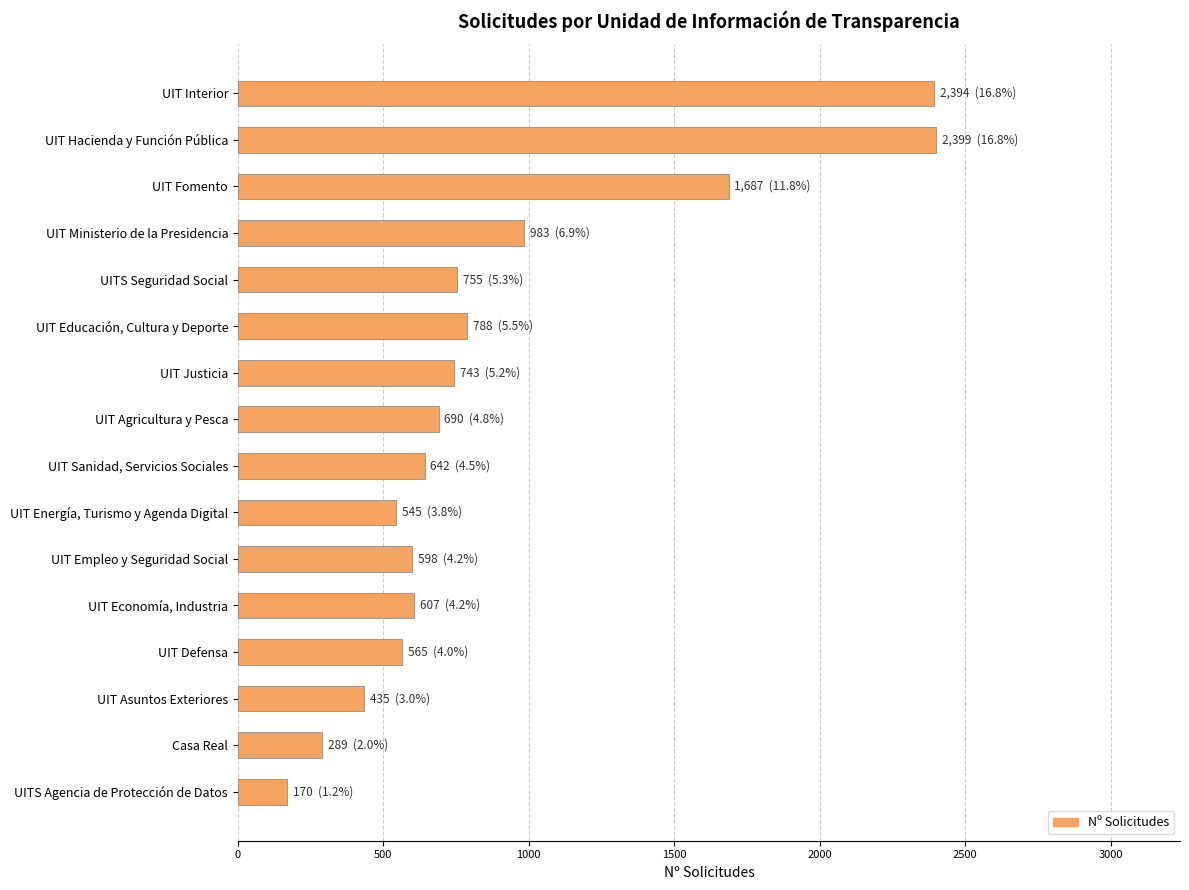

The value at UIT Asuntos Exteriores is 729. True or false?

False